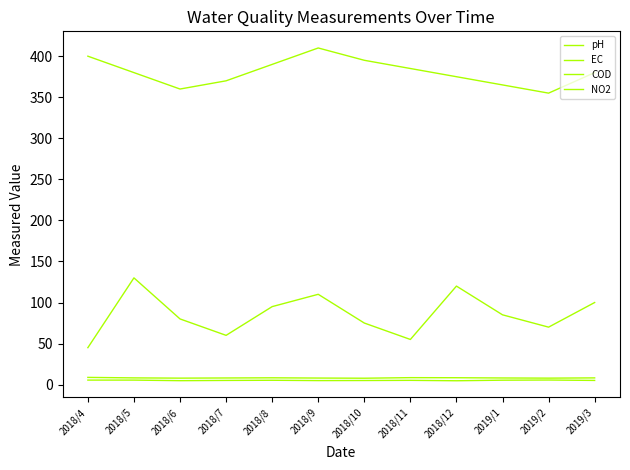

At which label does pH first exceed 8?

2018/4